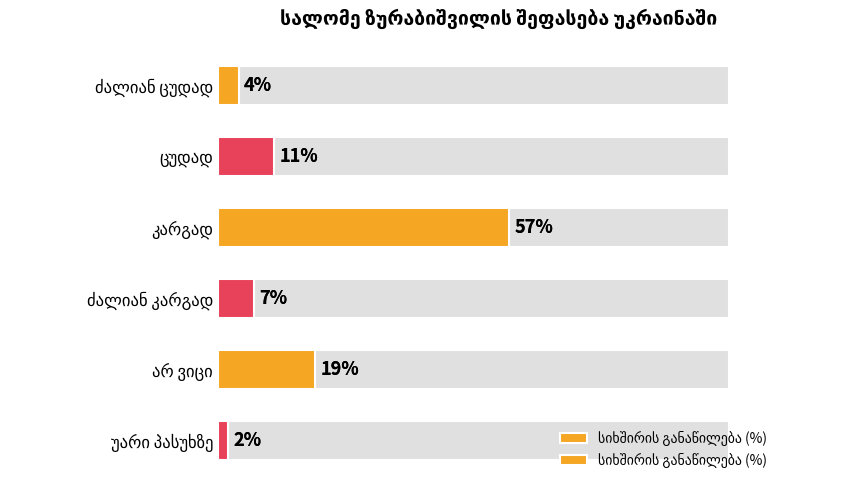

The value at კარგად is 34. True or false?

False